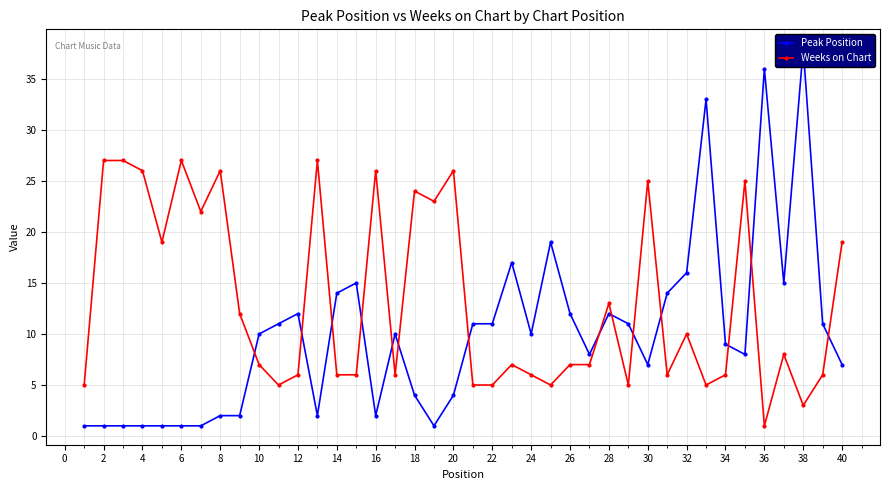

Where is Weeks on Chart nearest to the value 14?

28